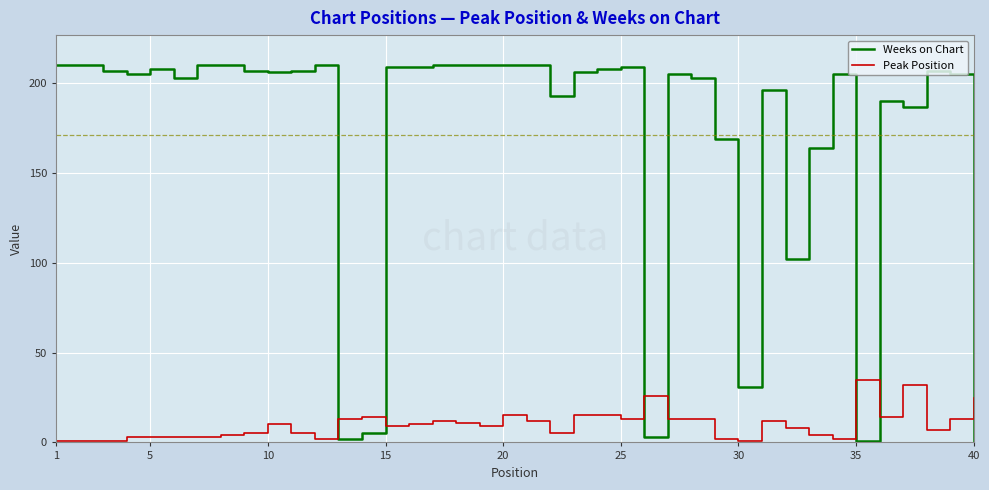

What is the difference between the maximum and minimum values in the Peak Position series?

34